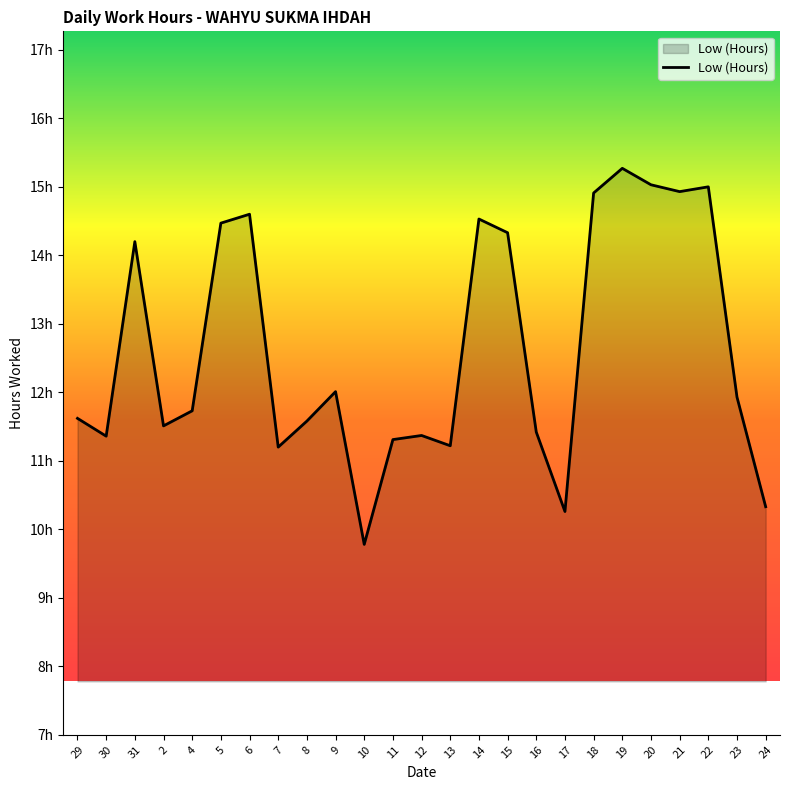

True or false: there are more than 1 points higher than both neighbors.

True